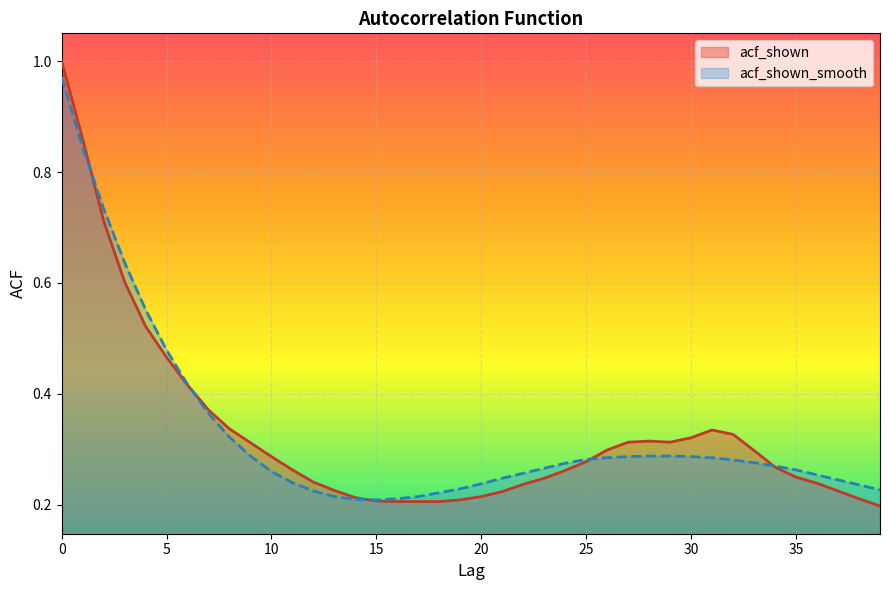

Between 13 and 25, which is larger?

25